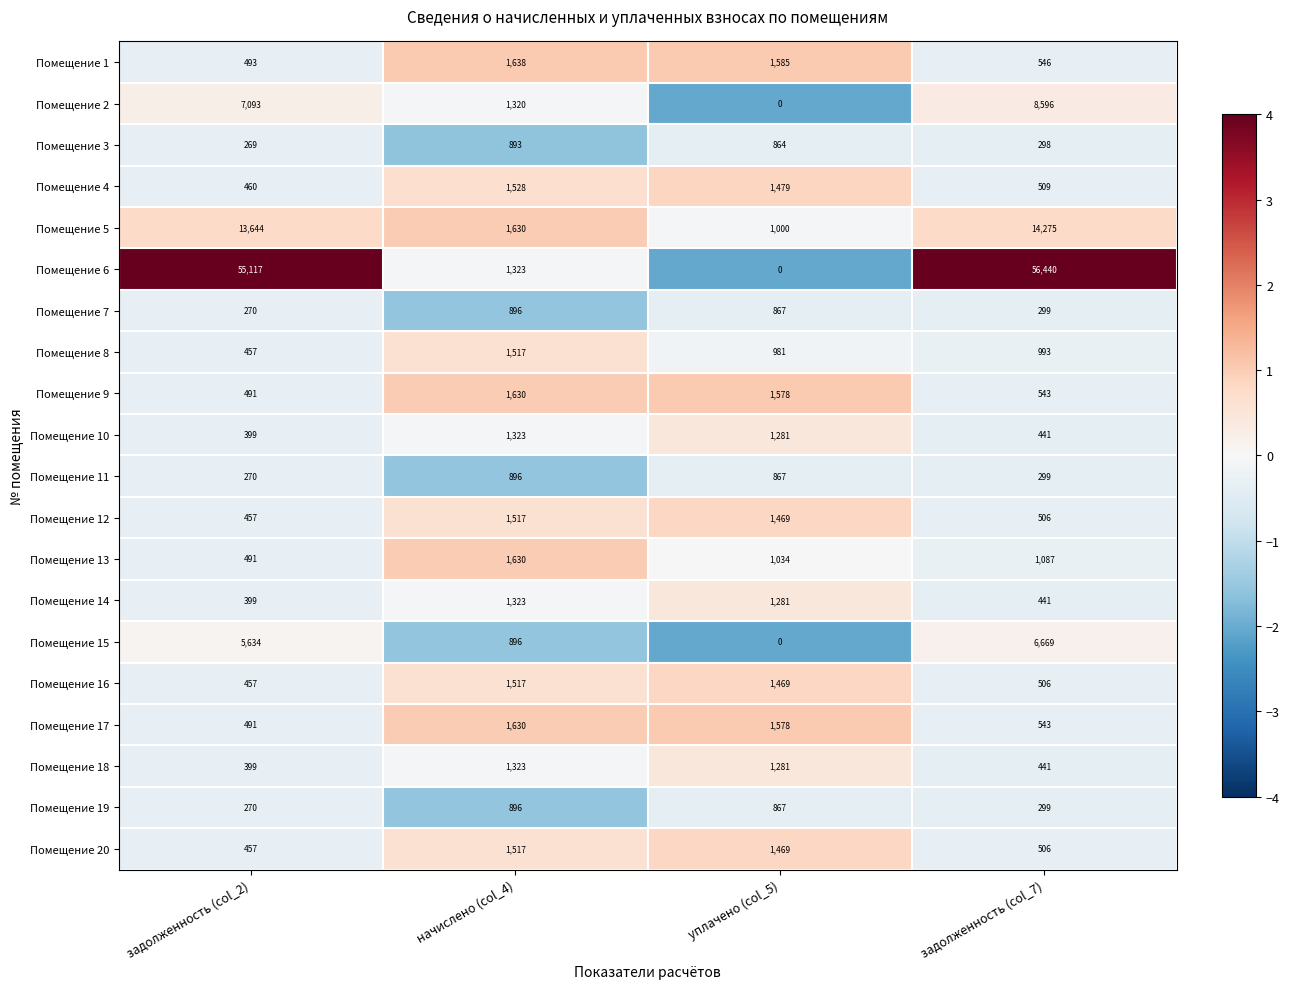

List the labels in order of Помещение 5 value, largest first.

задолженность (col_7), задолженность (col_2), начислено (col_4), уплачено (col_5)